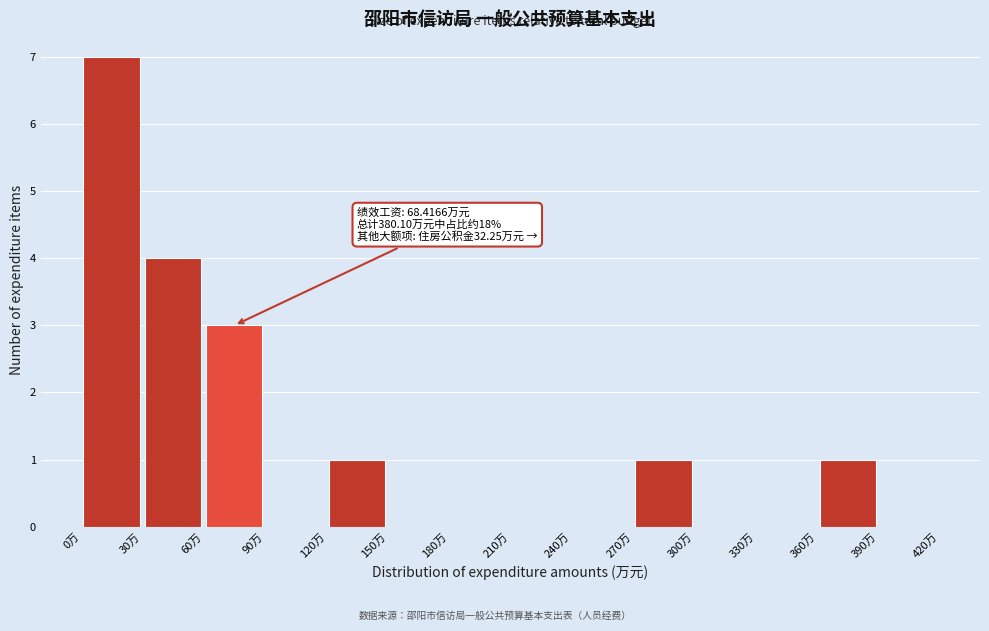

Which range on the x-axis has the tallest bar?

0 to 30